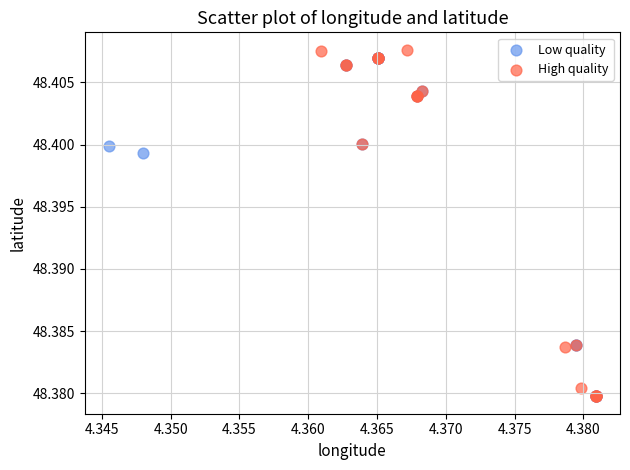

What are all the series names shown in the legend?

Low quality, High quality